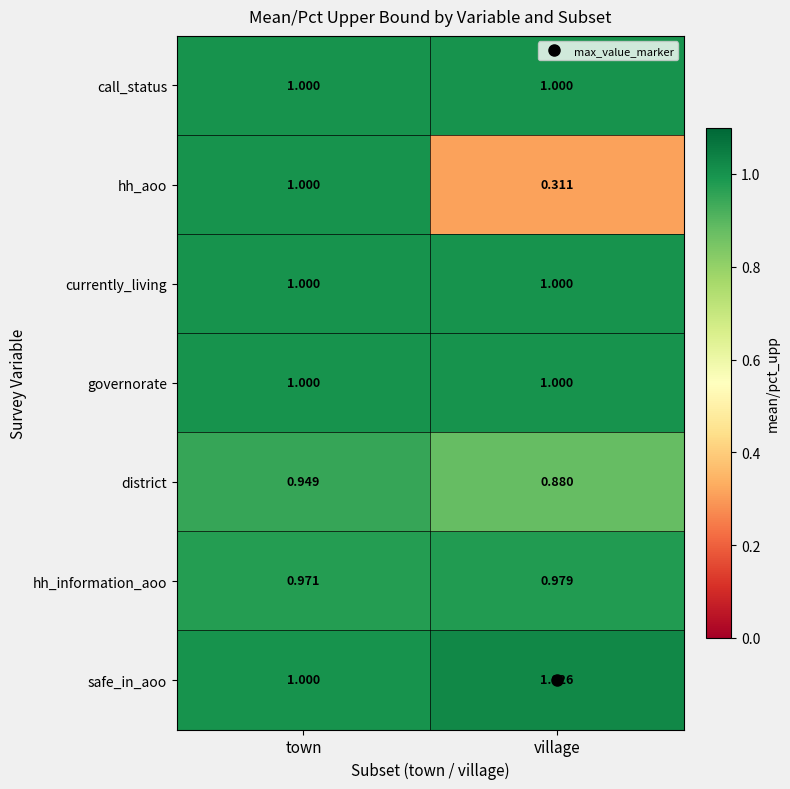

At which label does district reach its peak?

town